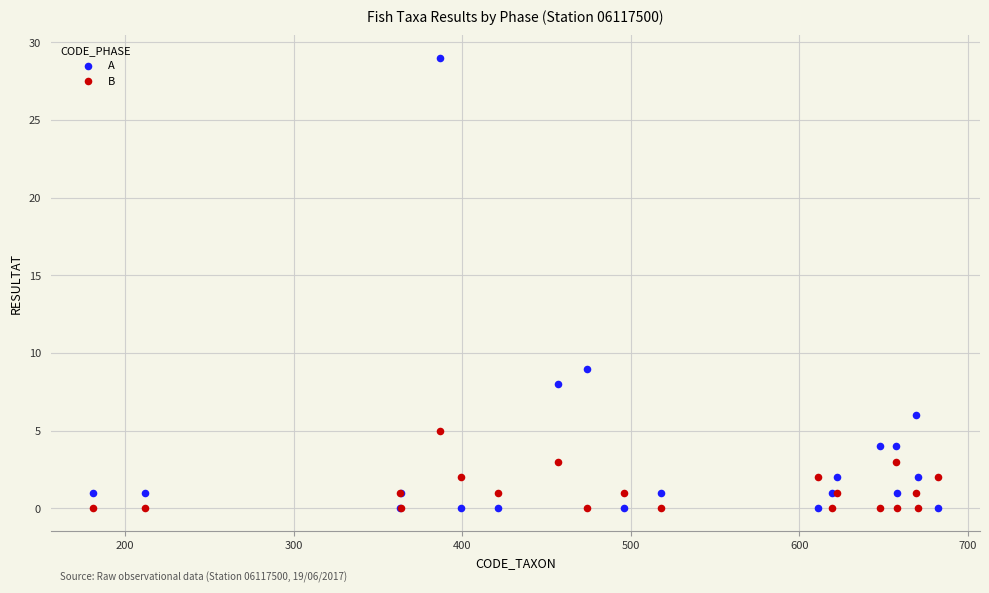

In the A series, what Y value is closest to 14?

9